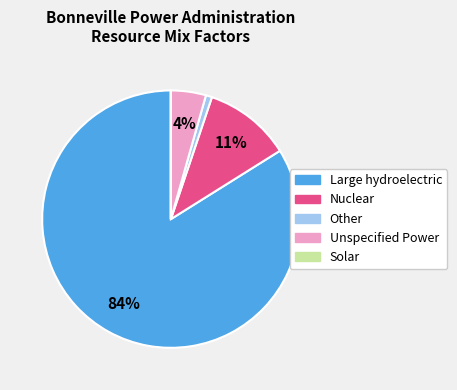

What percentage is the Unspecified Power slice, to the nearest percent?

4%